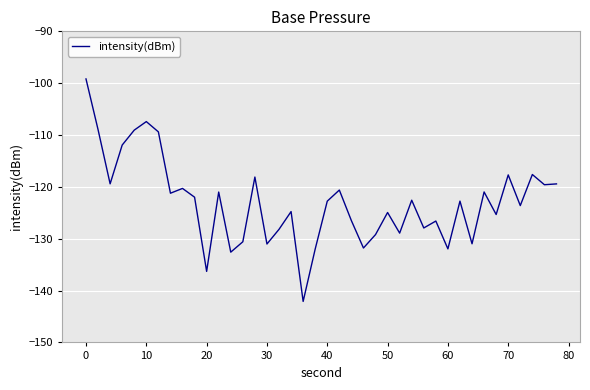

What is the greatest value displayed?

-99.2